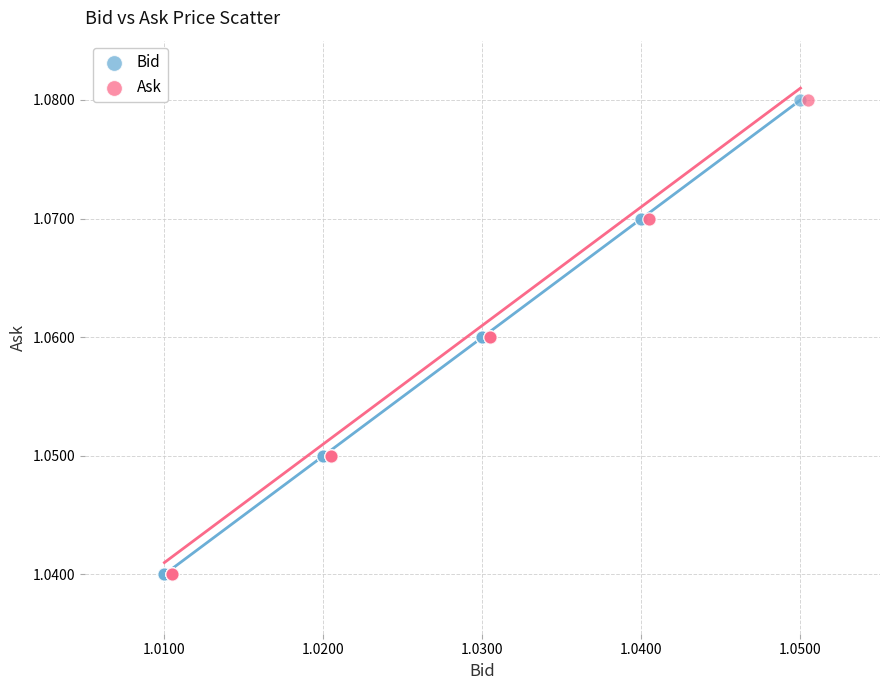

What are all the series names shown in the legend?

Bid, Ask